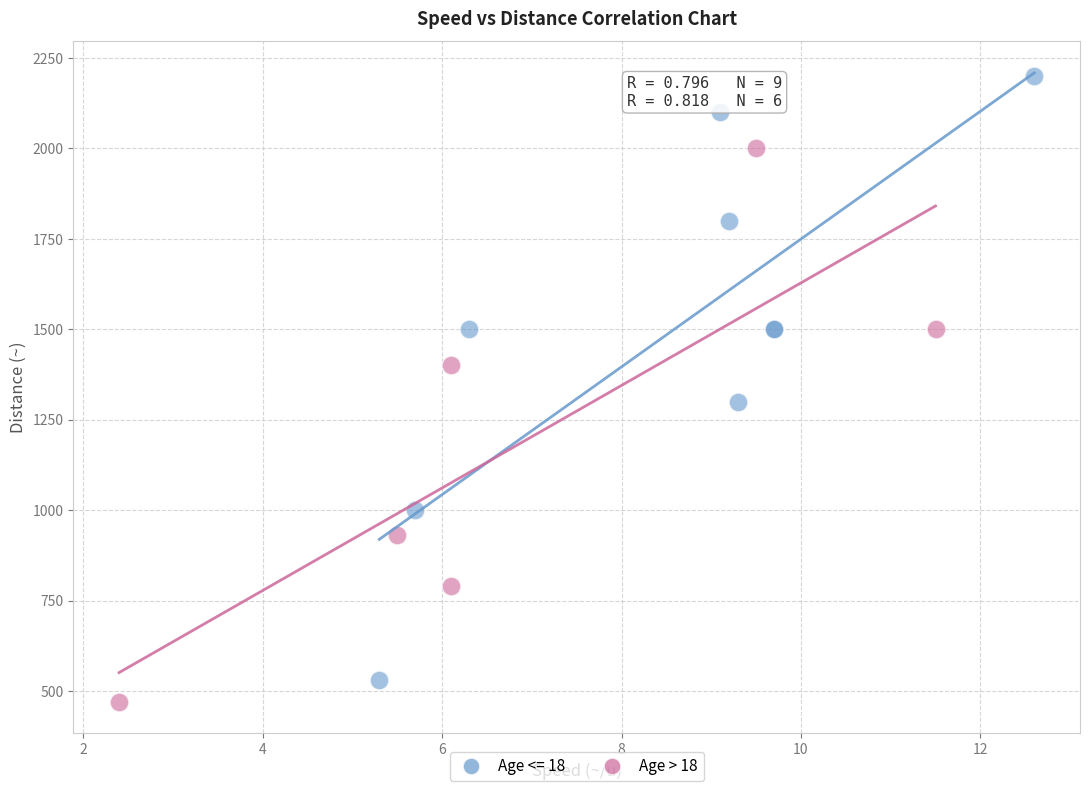

Which series contains the highest Y value?

Age <= 18